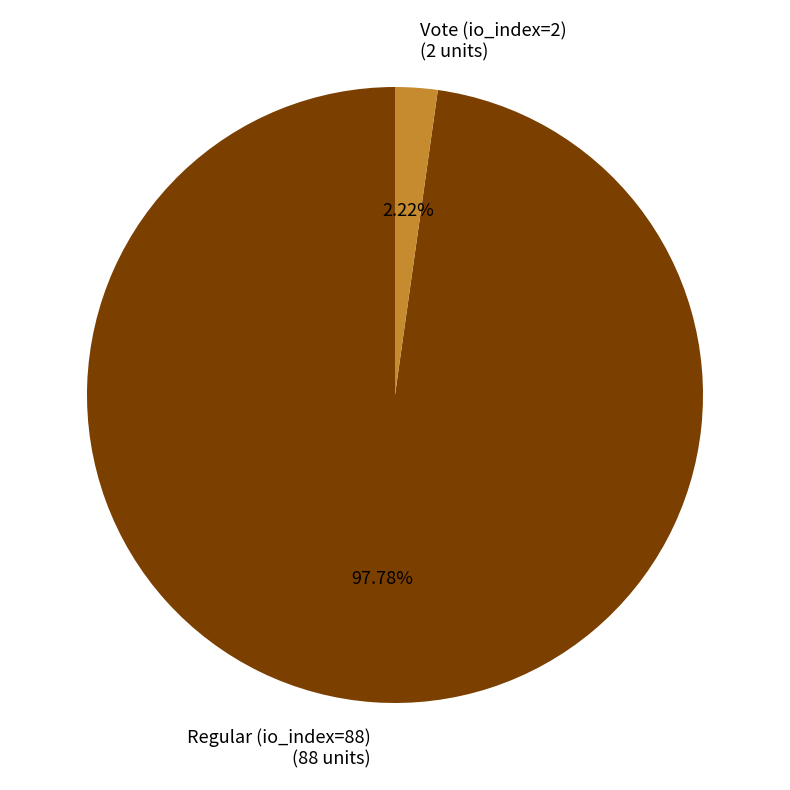

Rank the categories by value from lowest to highest.

Vote (io_index=2), Regular (io_index=88)